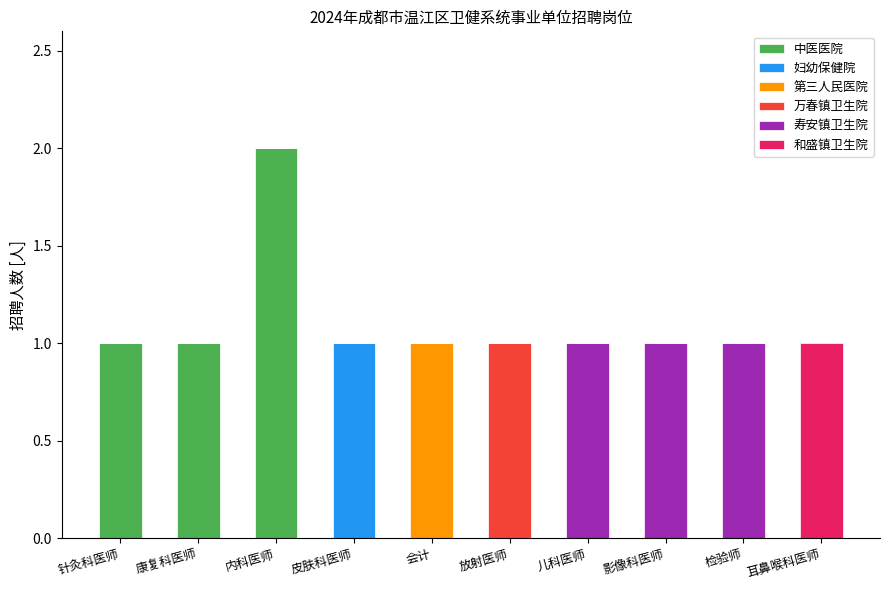

Are the bars horizontal?

No